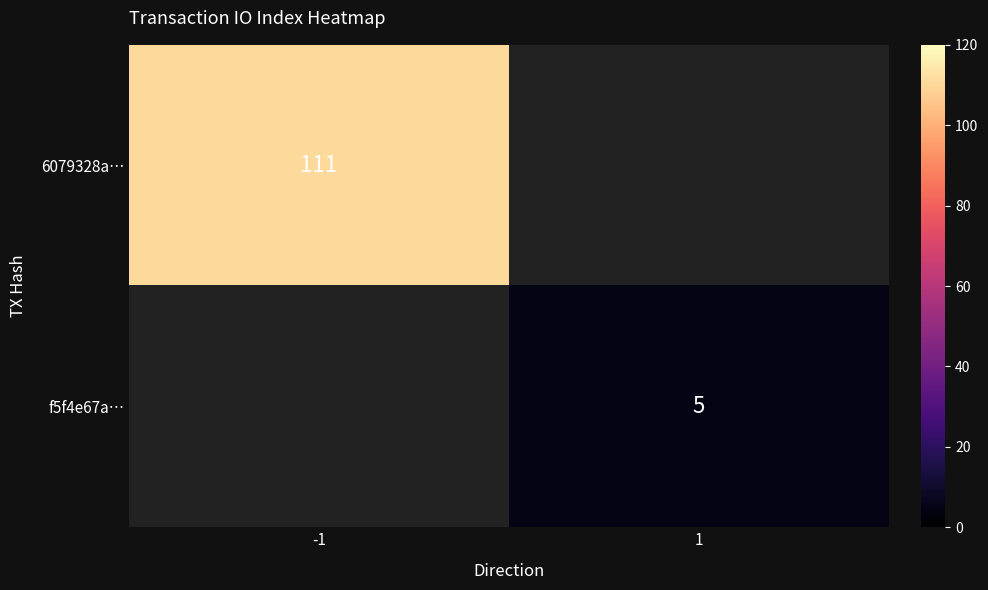

The value of 6079328a… at -1 is 62. True or false?

False